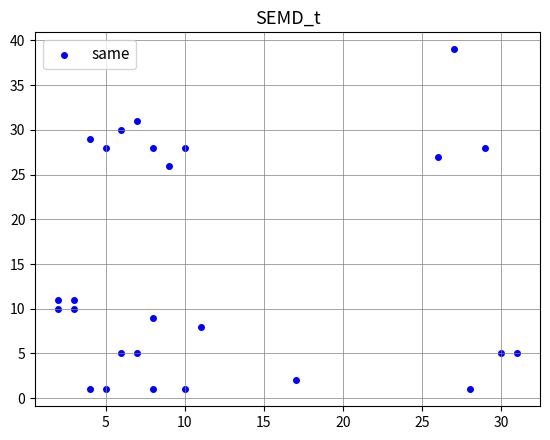

What Y value in the scatter plot is closest to 20?

26